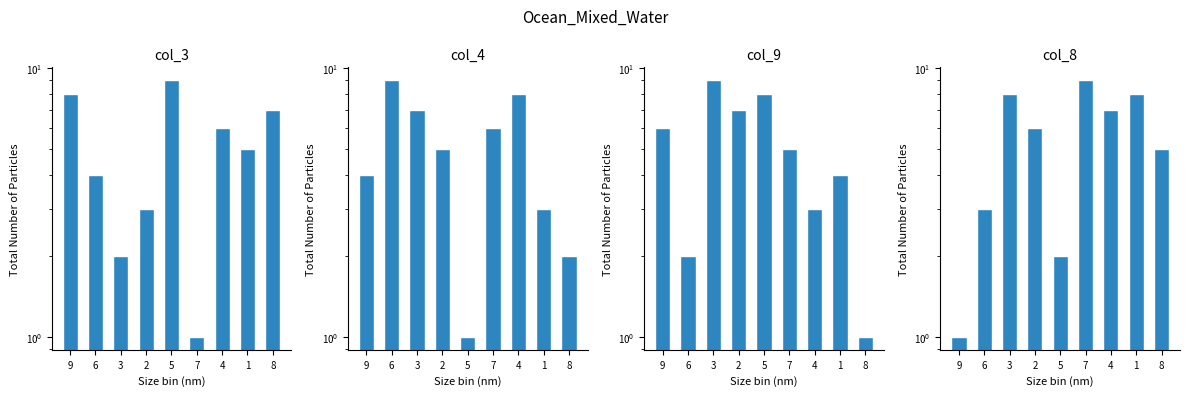

Read the col_8 value at 3.

8